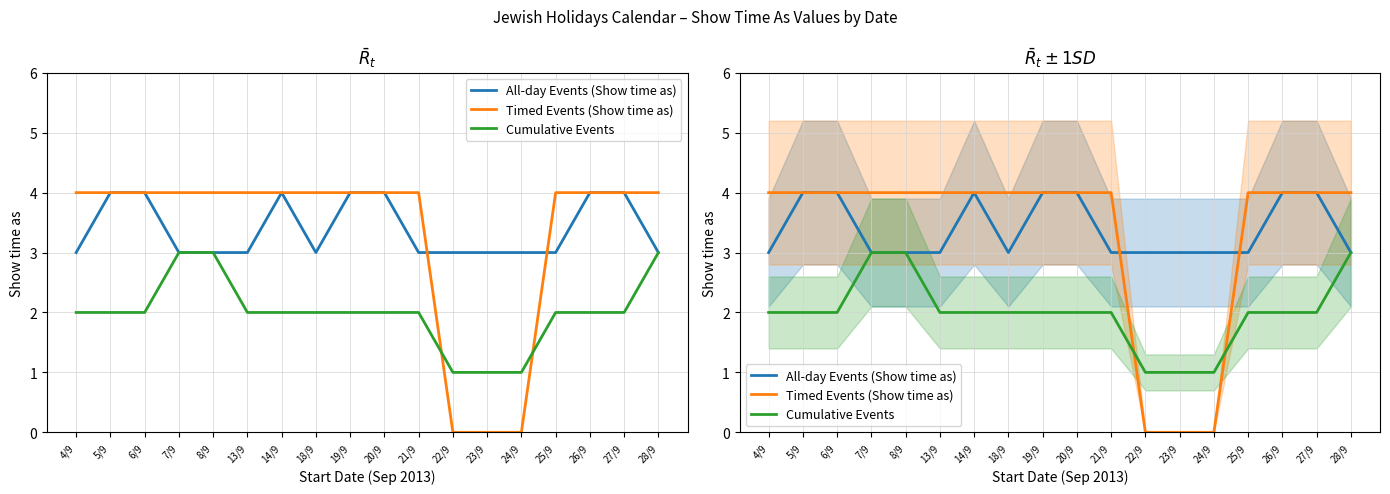

At which label is Cumulative Events closest to 2?

4/9